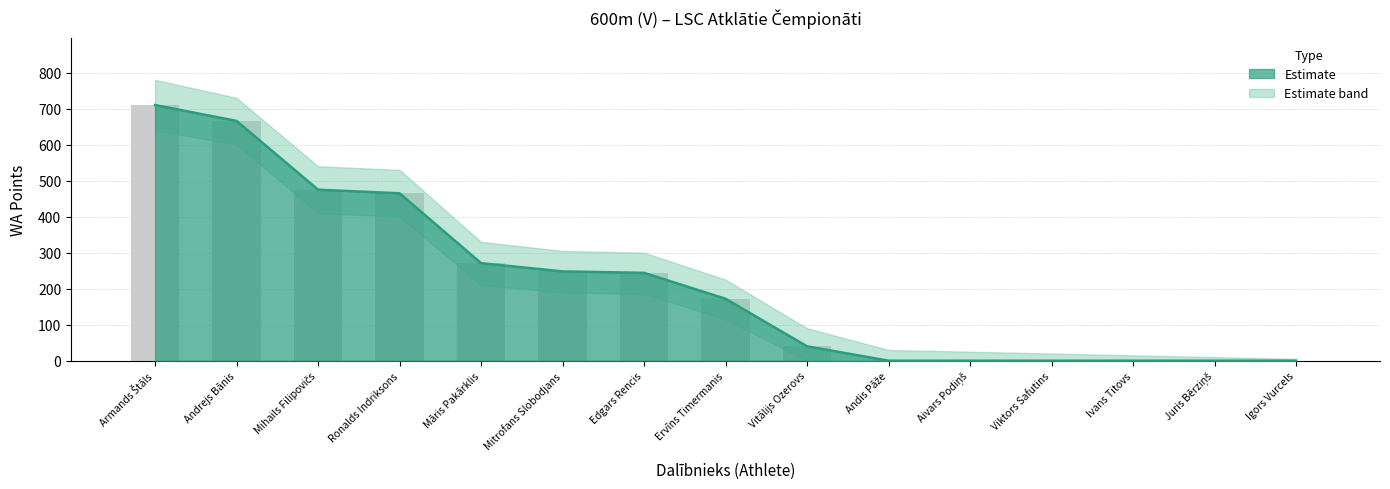

Reading right to left, list all the values displayed in this chart.

WA Points: 0	0	0	0	0	0	40	172	244	248	271	465	475	666	710
WA Upper: 0	0	0	0	0	0	40	172	244	248	271	465	475	666	710